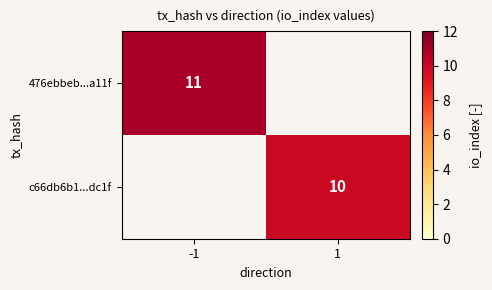

Is it true that c66db6b1...dc1f equals 3 at 1?

False